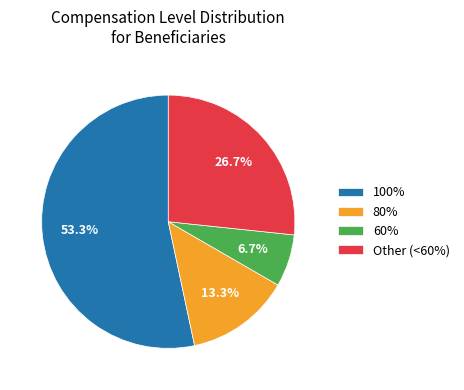

What is the majority slice?

100%